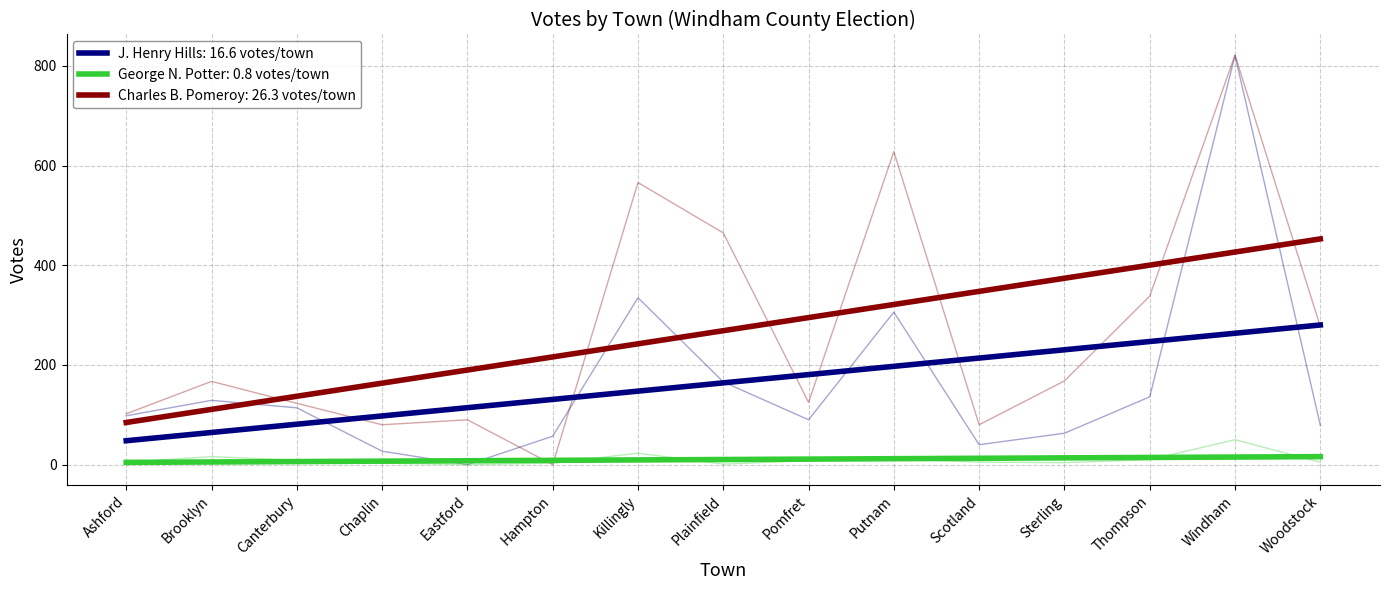

Count the number of data series in this chart.

3